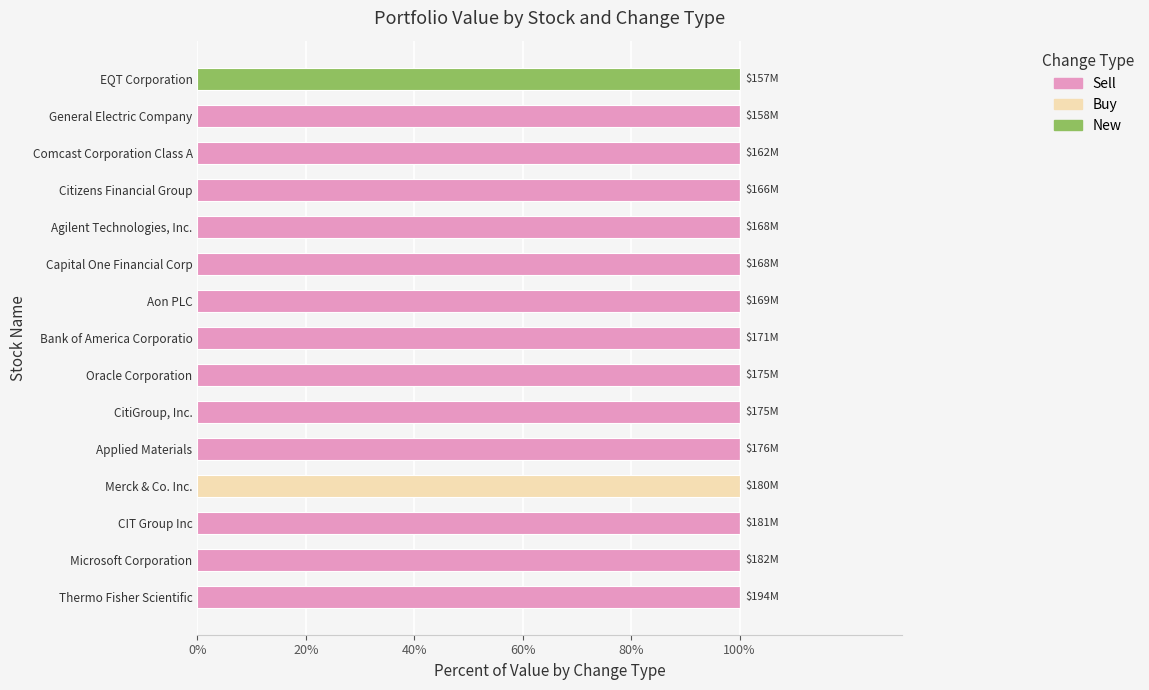

What are all the series names shown in the legend?

Sell, Buy, New